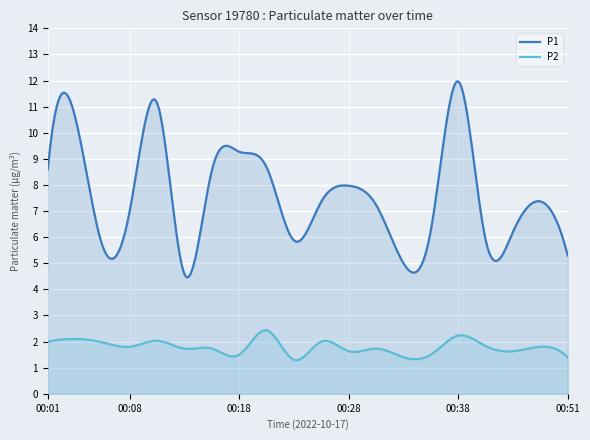

What is the difference between the P2 values at 00:04 and 00:41?

0.3